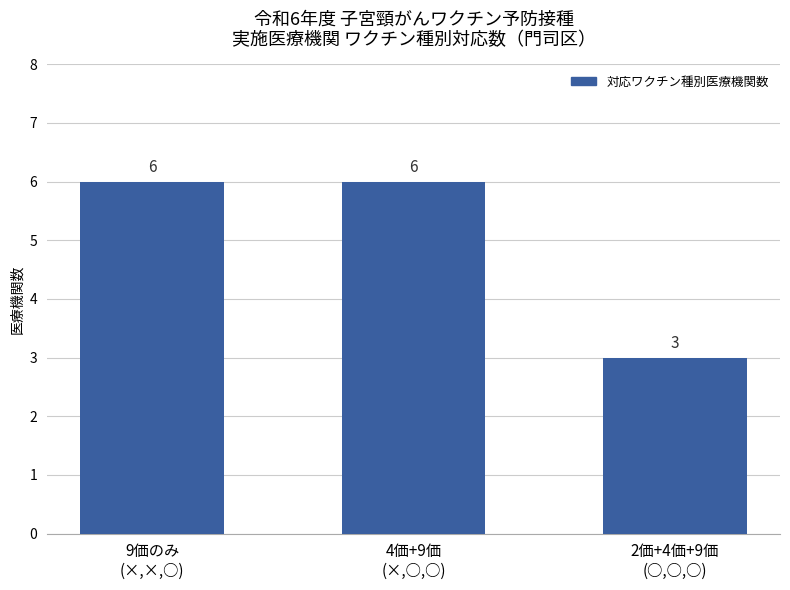

What is the average value?

5